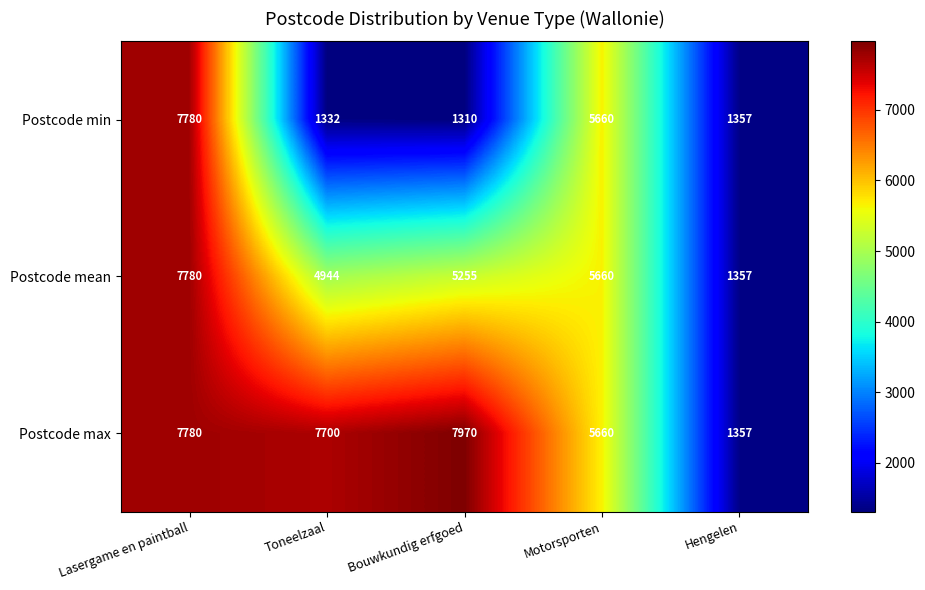

At how many categories does at least one series exceed 3003?

4